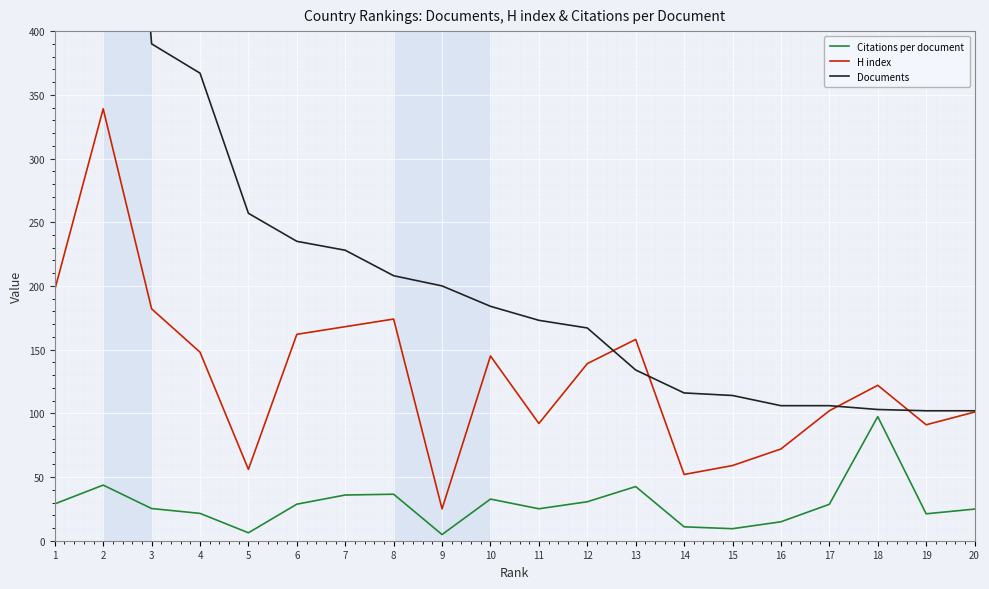

How many data points in Citations per document are less than 28?

10